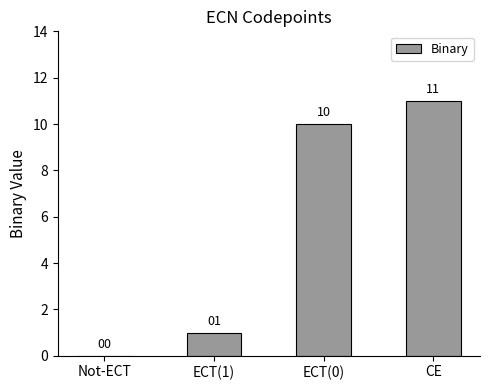

Reading right to left, what are all the values shown in this chart?

CE=11	ECT(0)=10	ECT(1)=1	Not-ECT=0